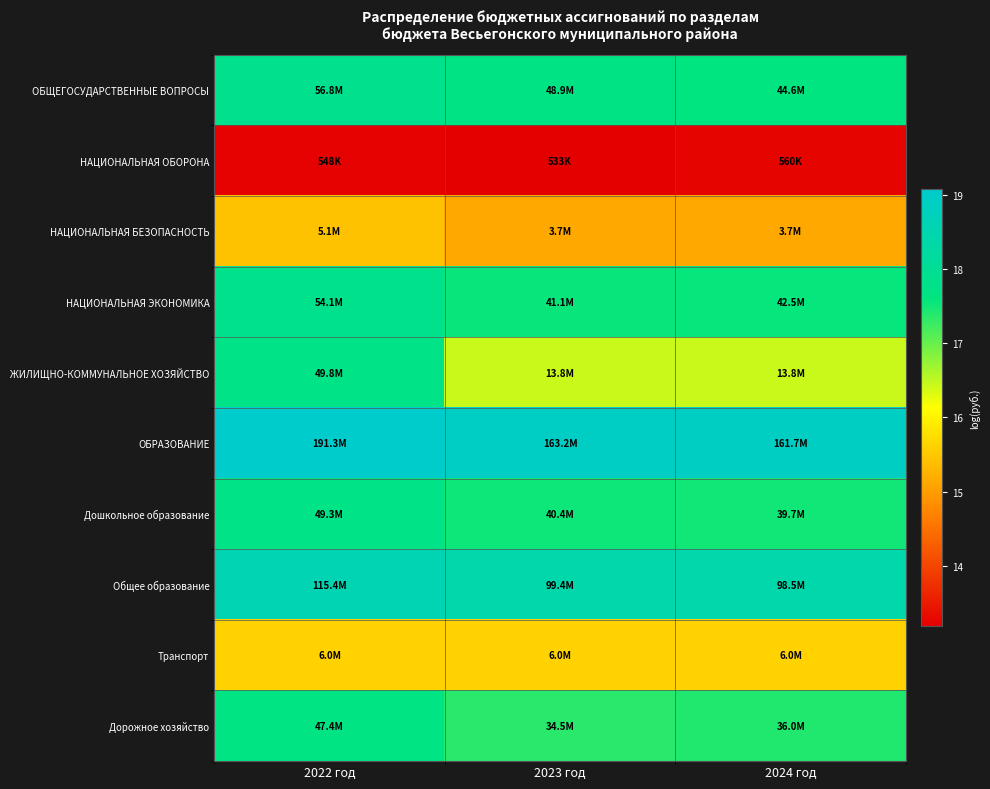

What is the spread (max minus min) of values at 2022 год?

5.9